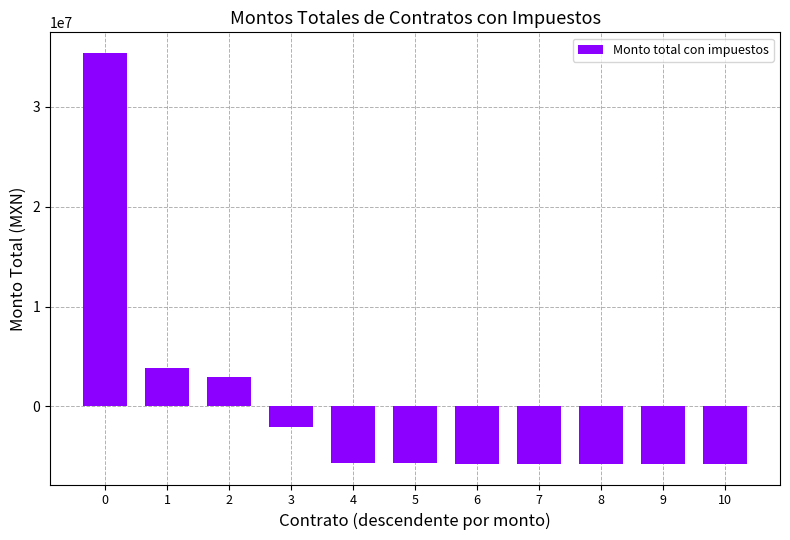

Read the value at 10.

-5764152.0